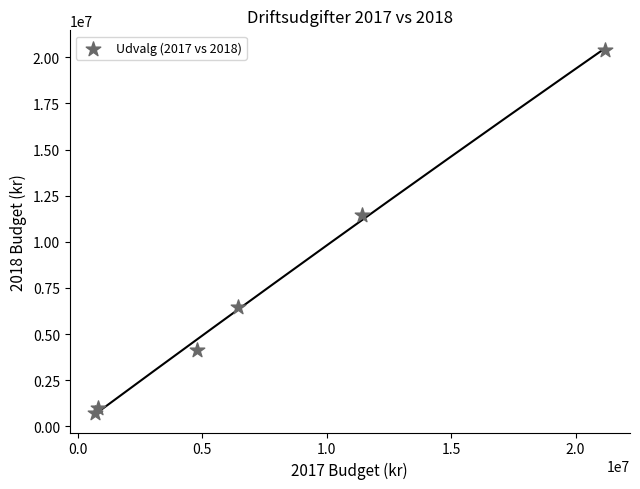

What is the average X value?

7553312